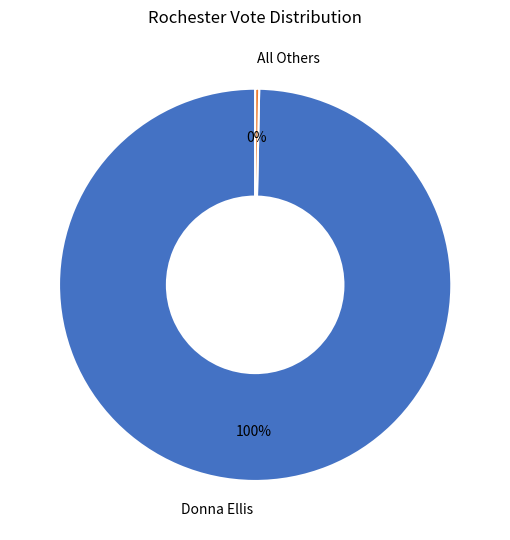

Combined, do All Others and Donna Ellis account for over 50%?

Yes